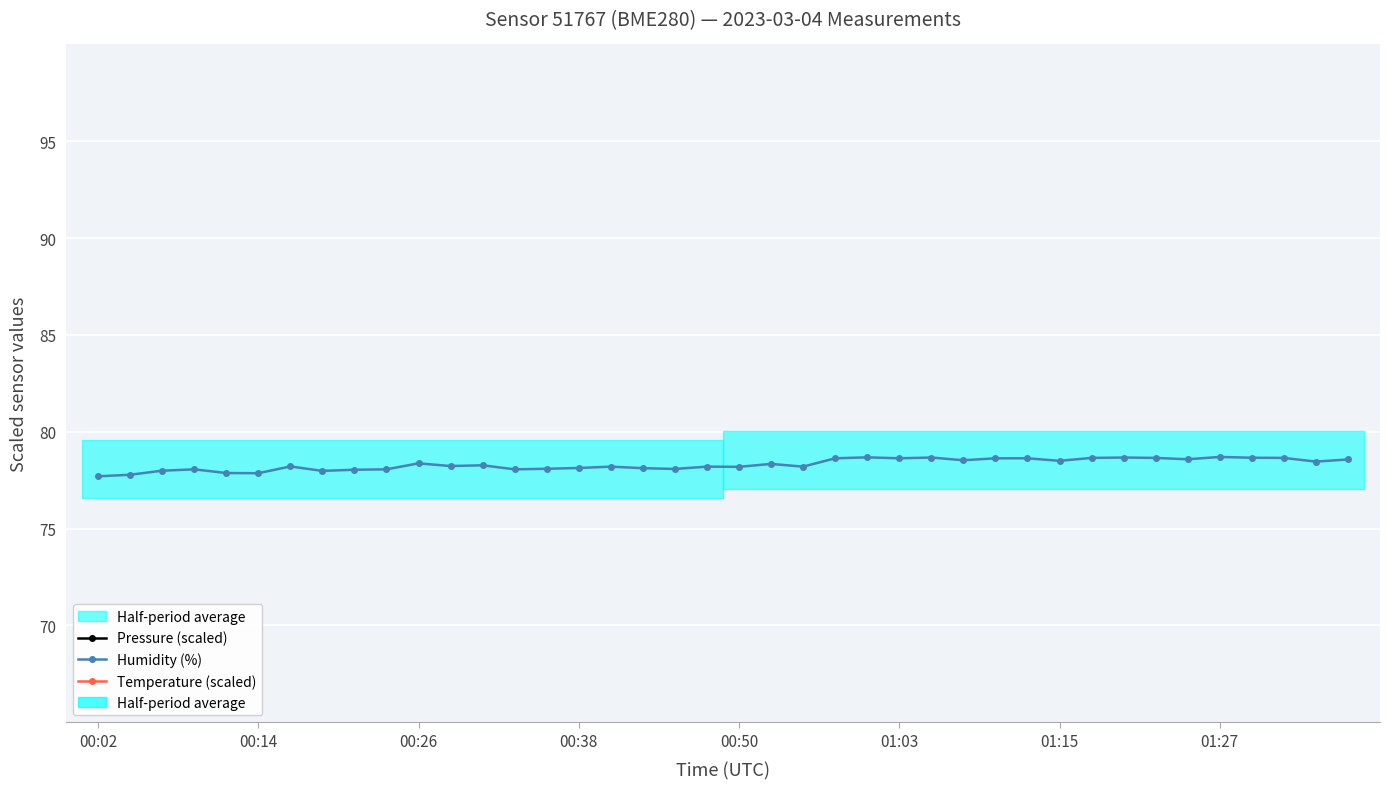

Which has a higher value, 23 or 38?

23